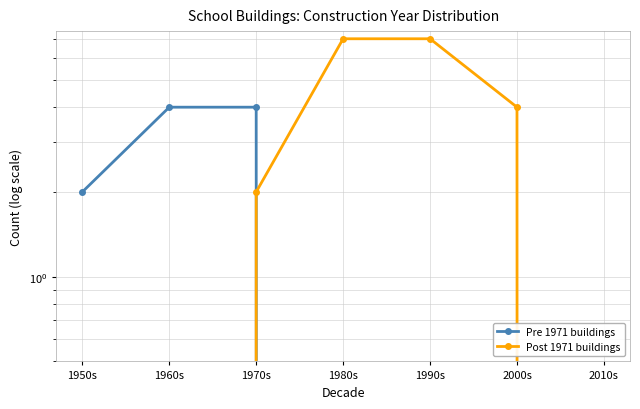

List the series in order of their overall mean, lowest first.

Pre 1971 buildings, Post 1971 buildings